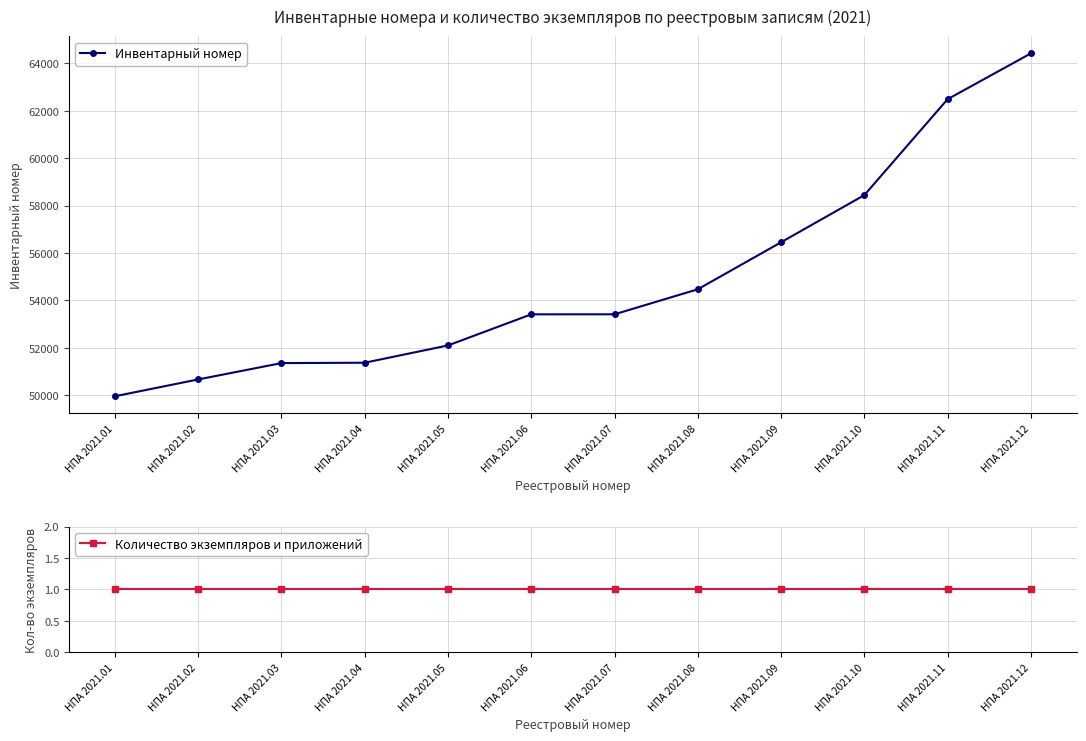

Does the chart display data point markers on the line(s)?

Yes